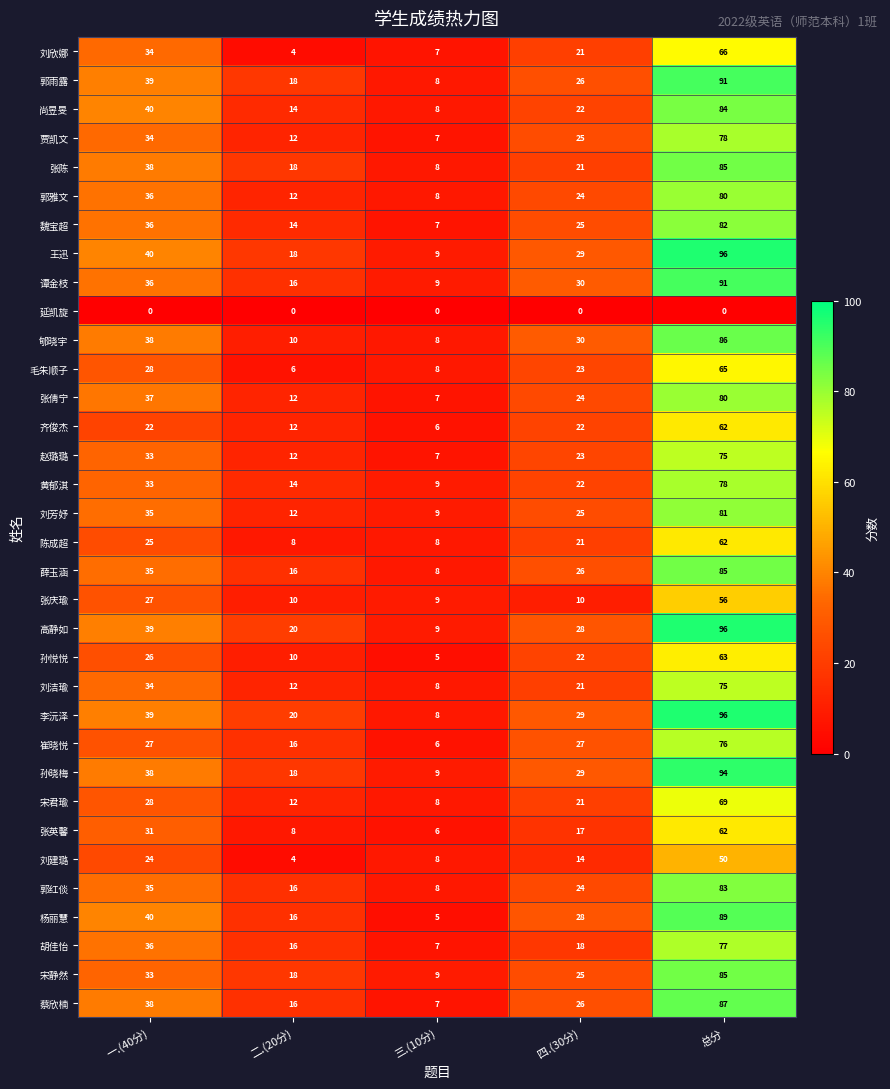

At which label does 刘洁瑜 first exceed 21?

一.(40分)